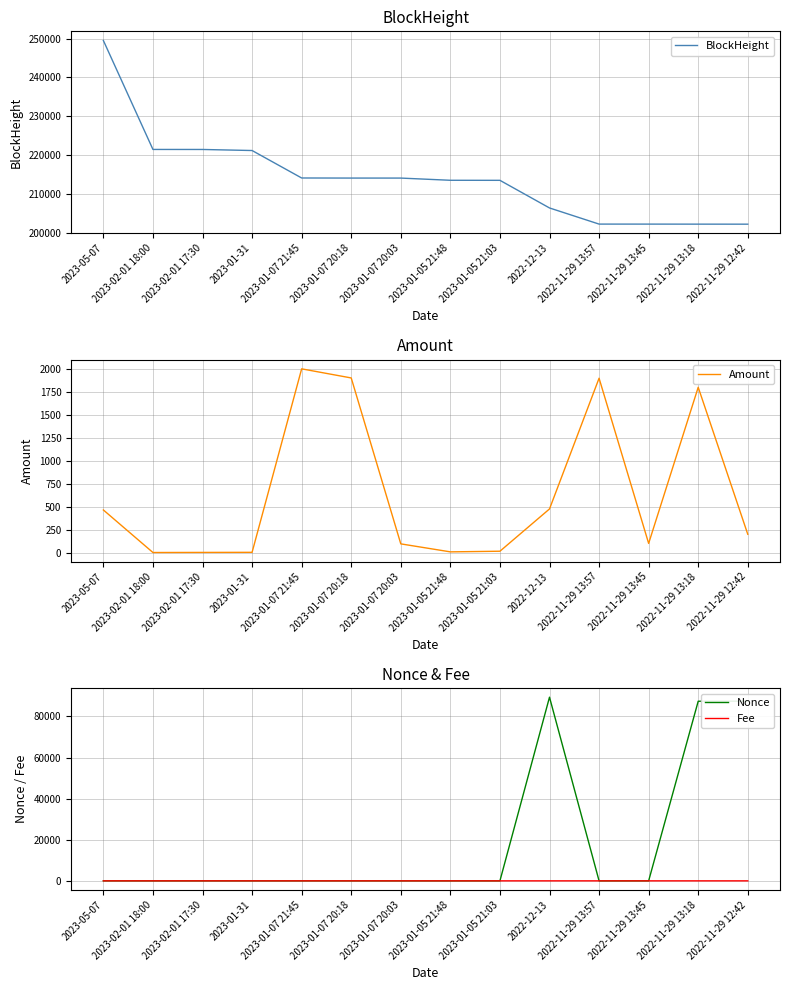

What is the sum of all BlockHeight values?

2998917